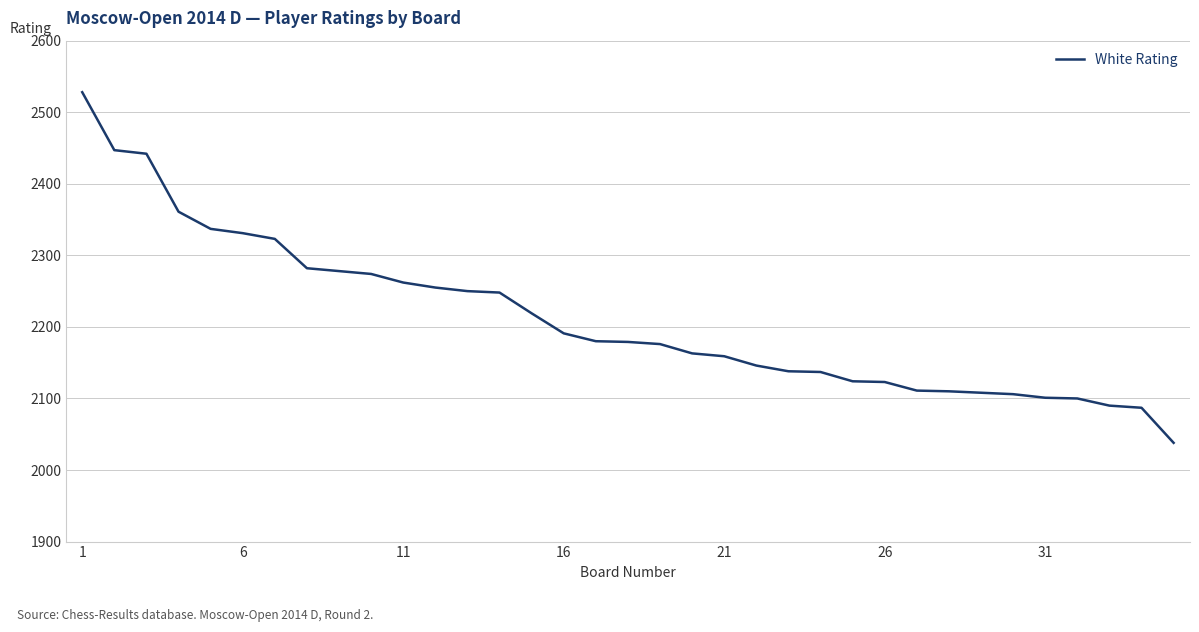

What is the smallest value displayed?

2038